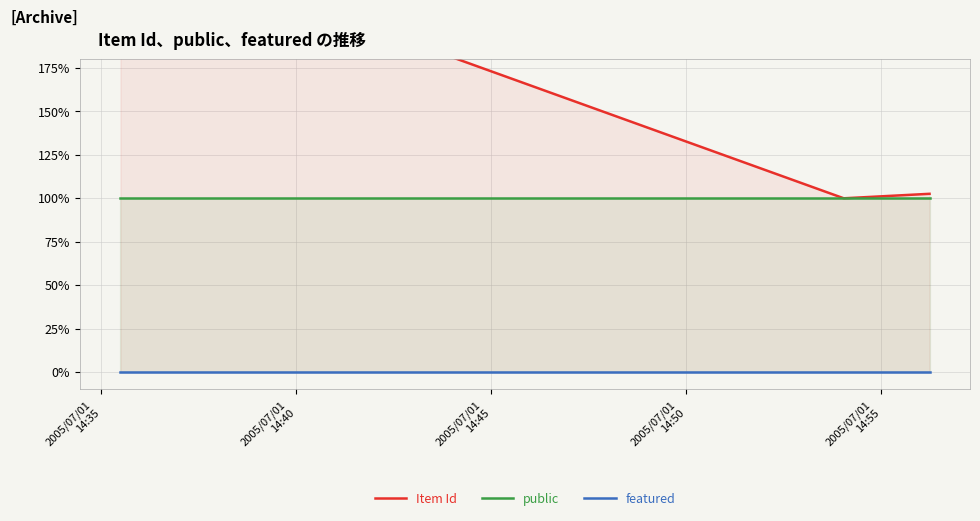

At which label does public reach its minimum?

2005/07/01
14:35